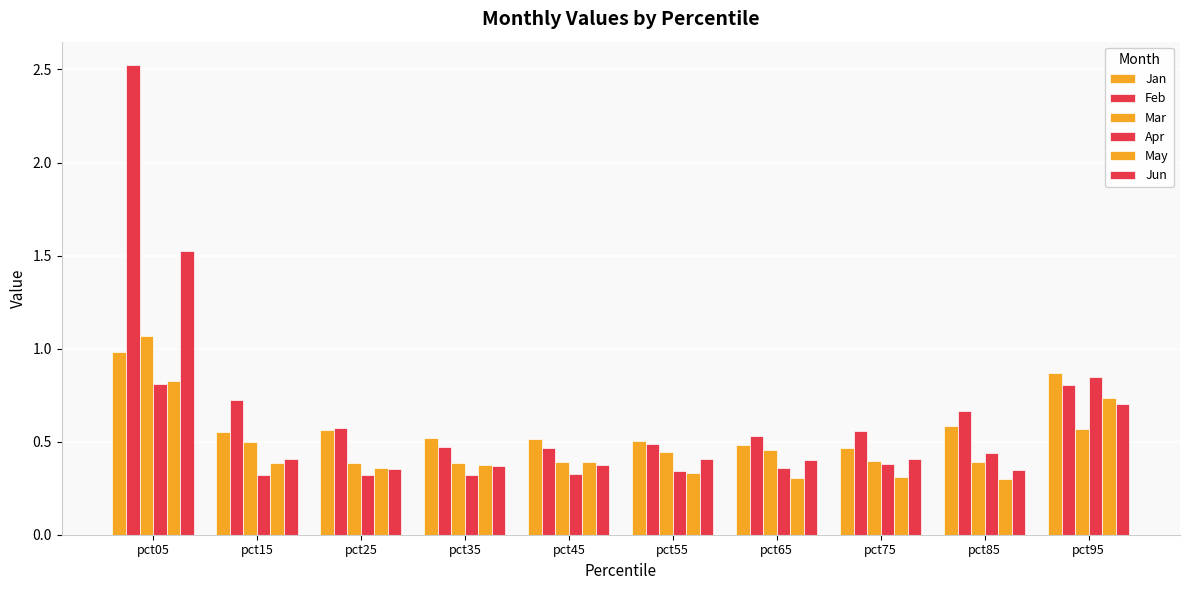

Which series has the largest range (max minus min)?

Feb